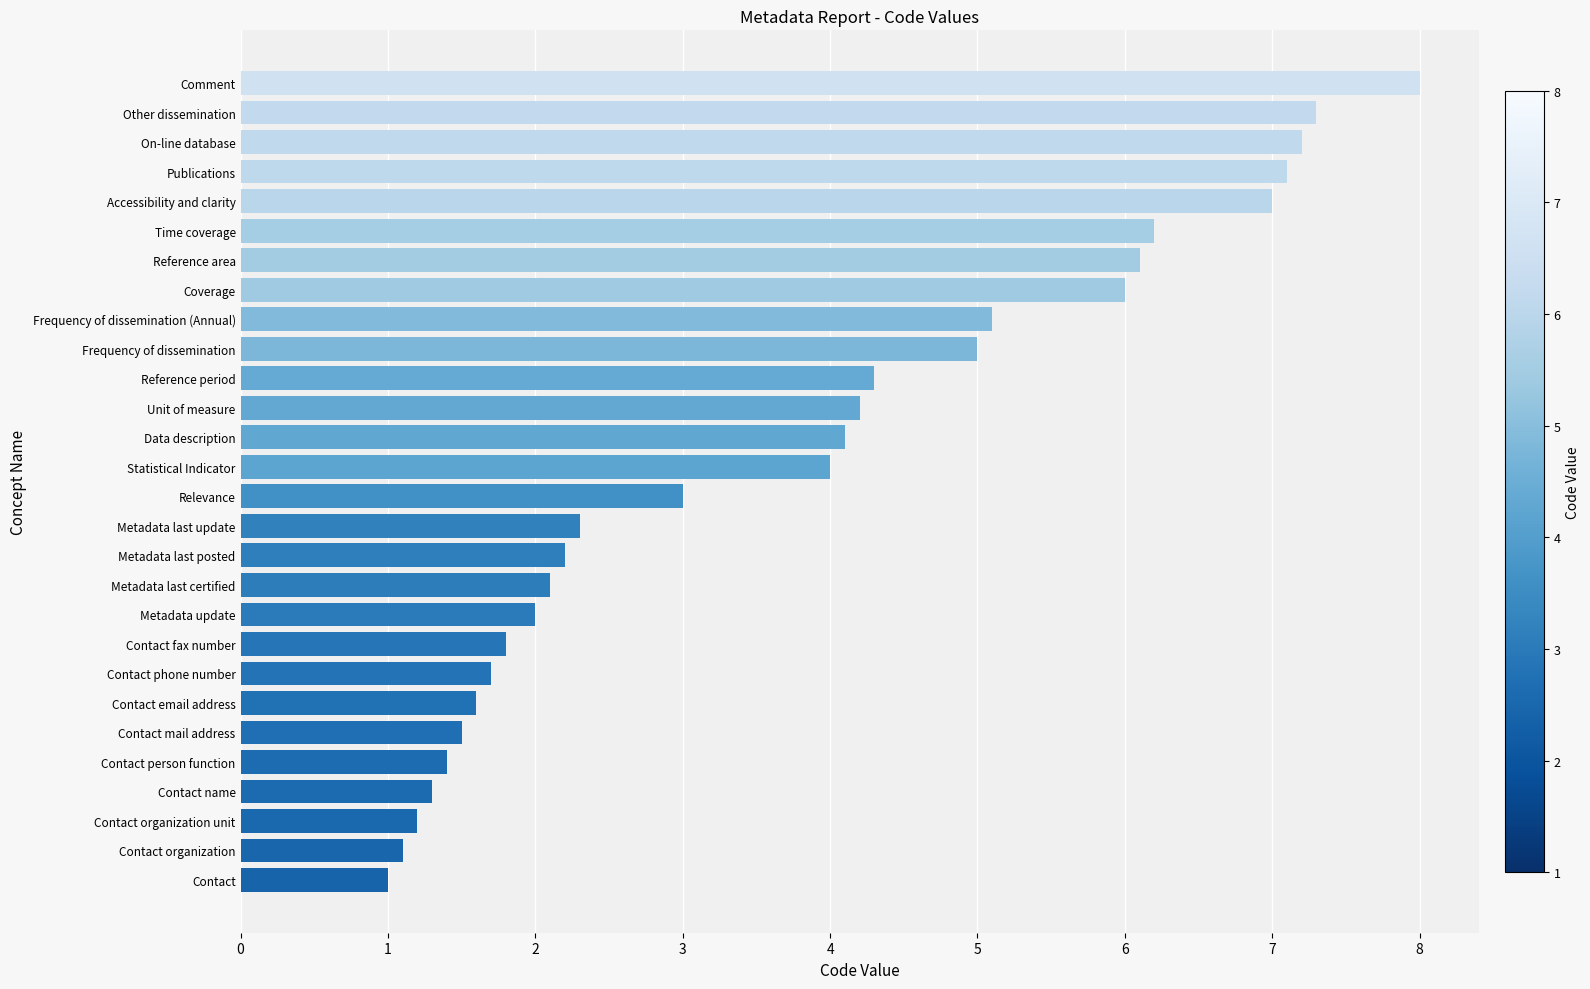

What is the difference between the maximum and second lowest values?

6.9